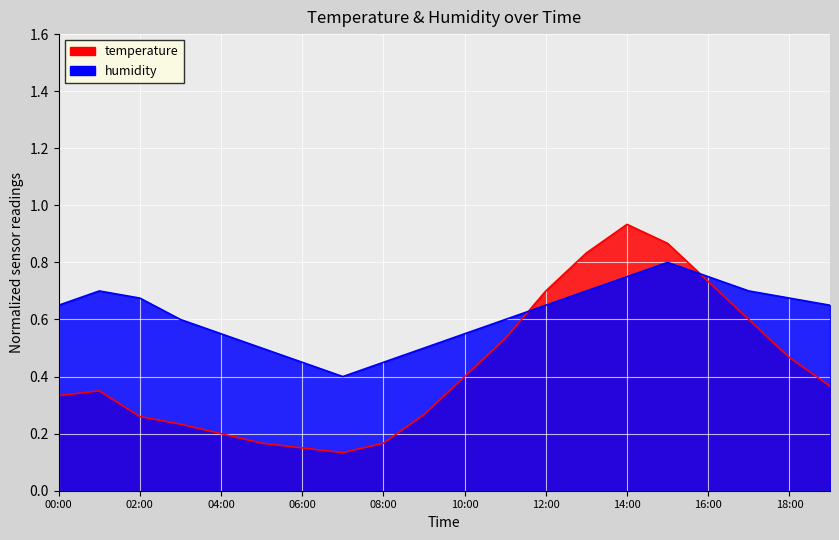

How many data points does each series have?

20